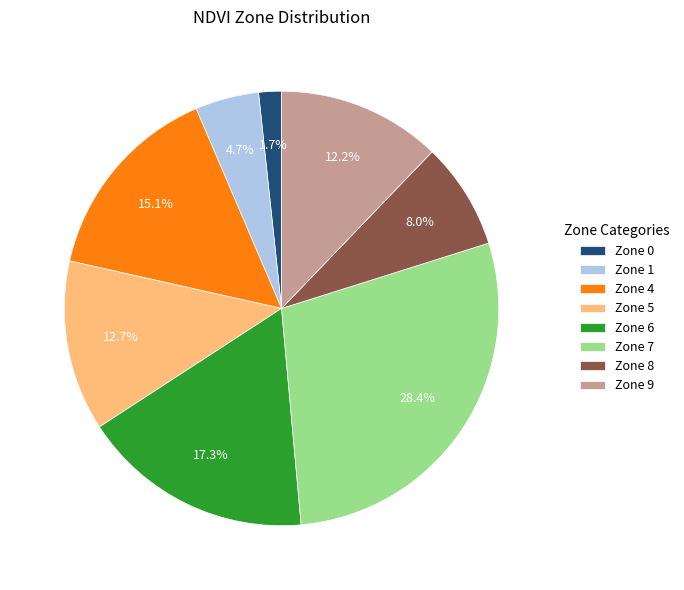

To the nearest percent, what is the difference between the largest and smallest slice percentages?

27%